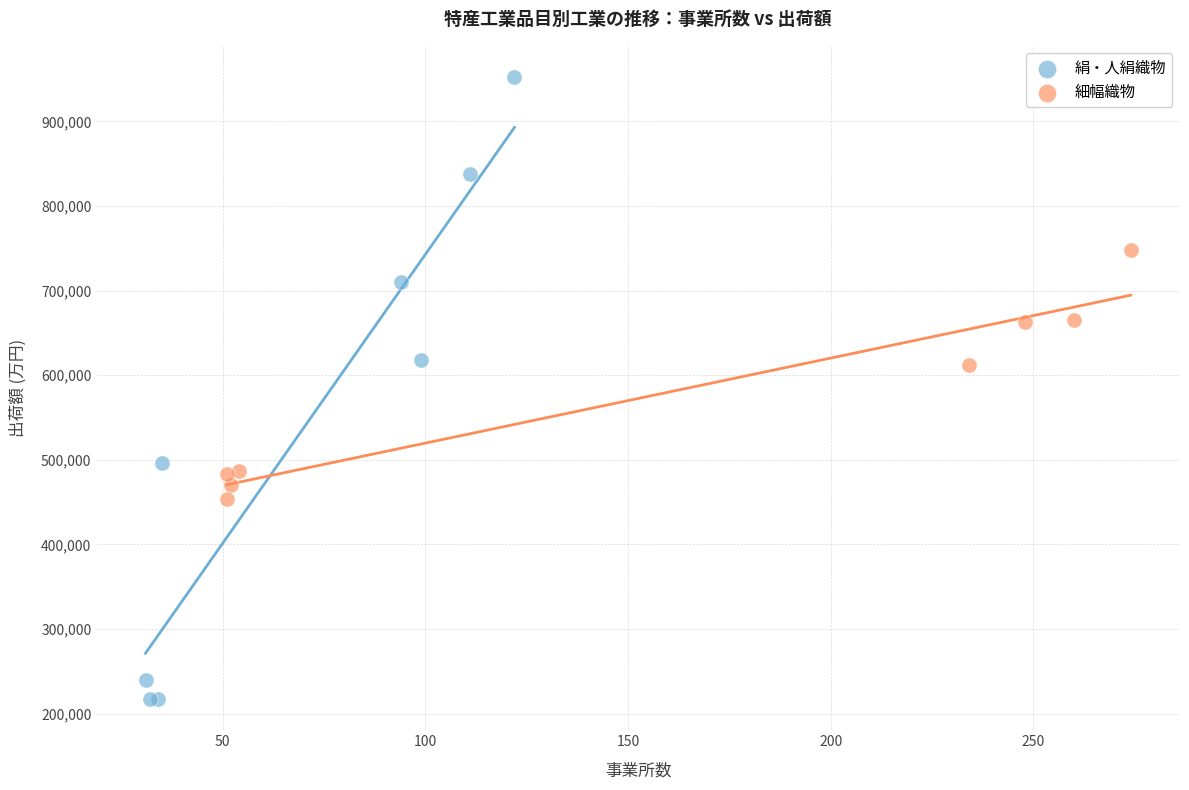

Which series contains the lowest Y value?

絹・人絹織物